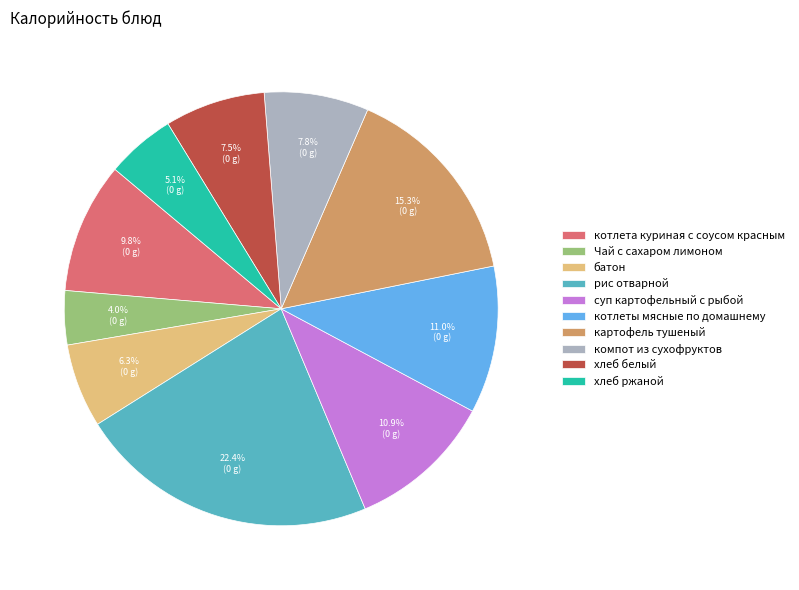

The батон slice represents 1% of the pie. True or false?

False